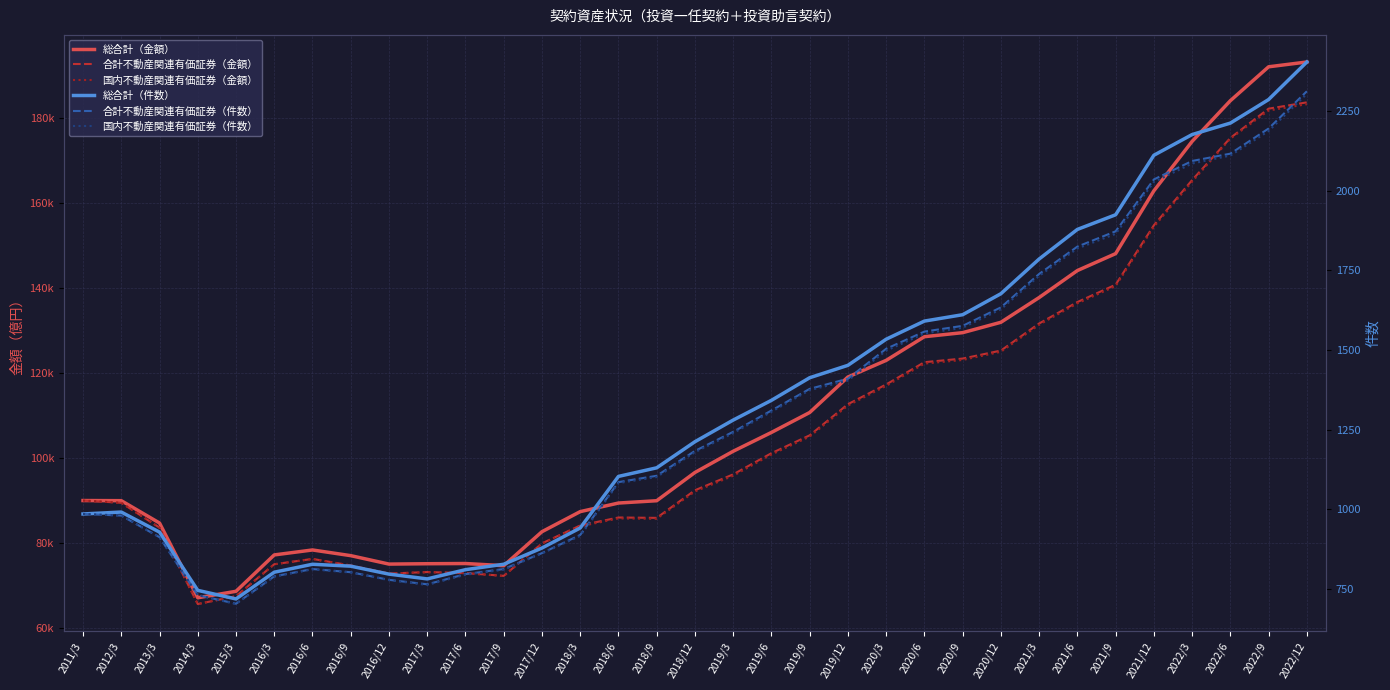

How many data points does each series have?

33